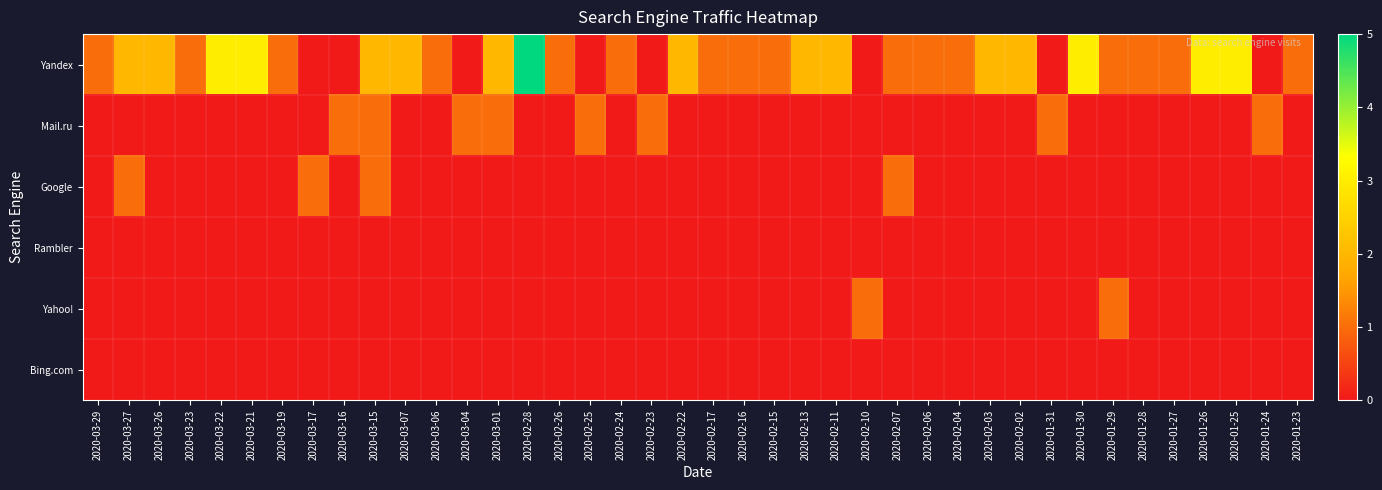

What is the total value across all series at 2020-01-23?

1